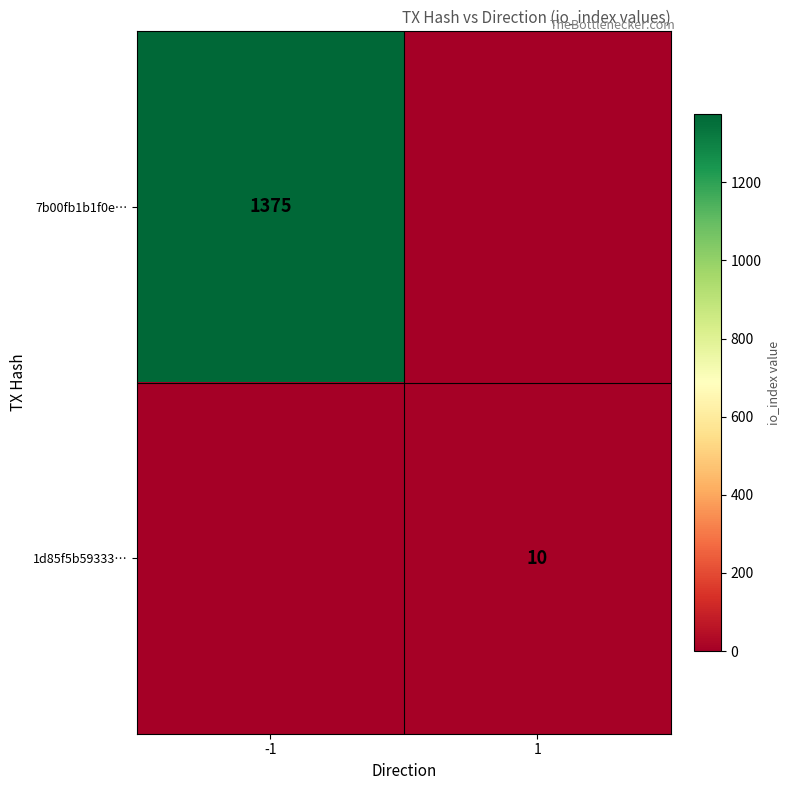

The value of 7b00fb1b1f0e… at -1 is 1375. True or false?

True